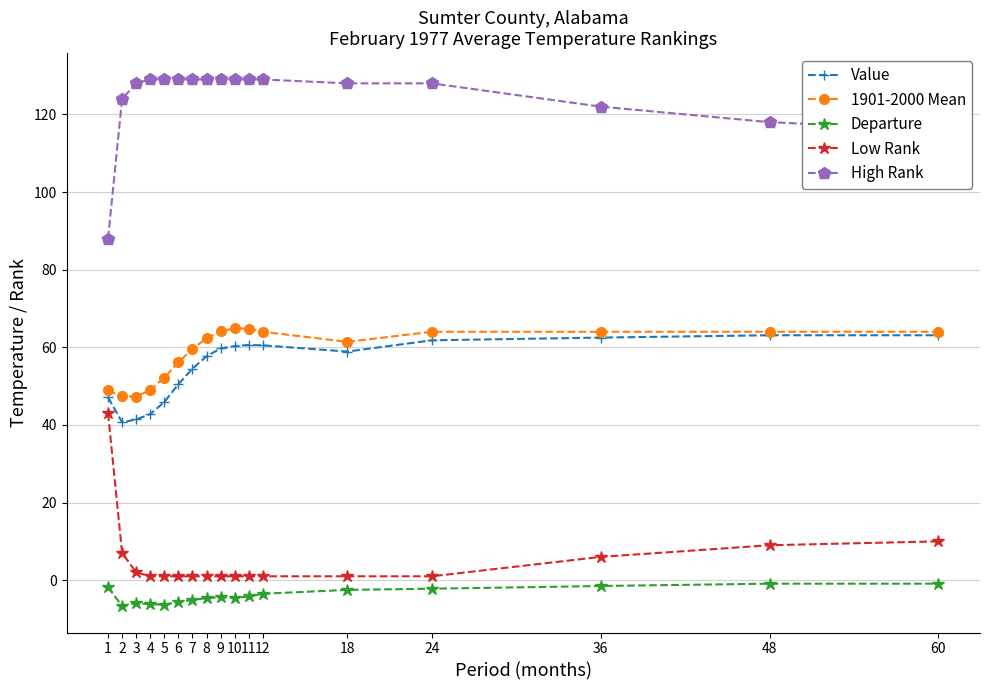

True or false: Value and Departure intersect in this chart.

False